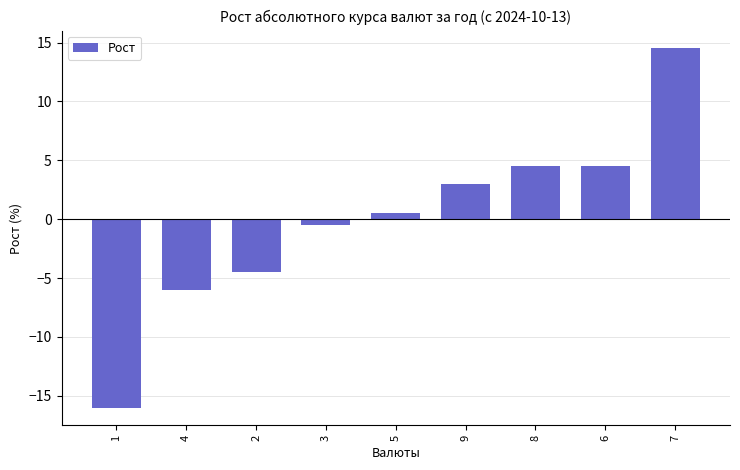

Is it true that the value at 1 is -5.6?

False